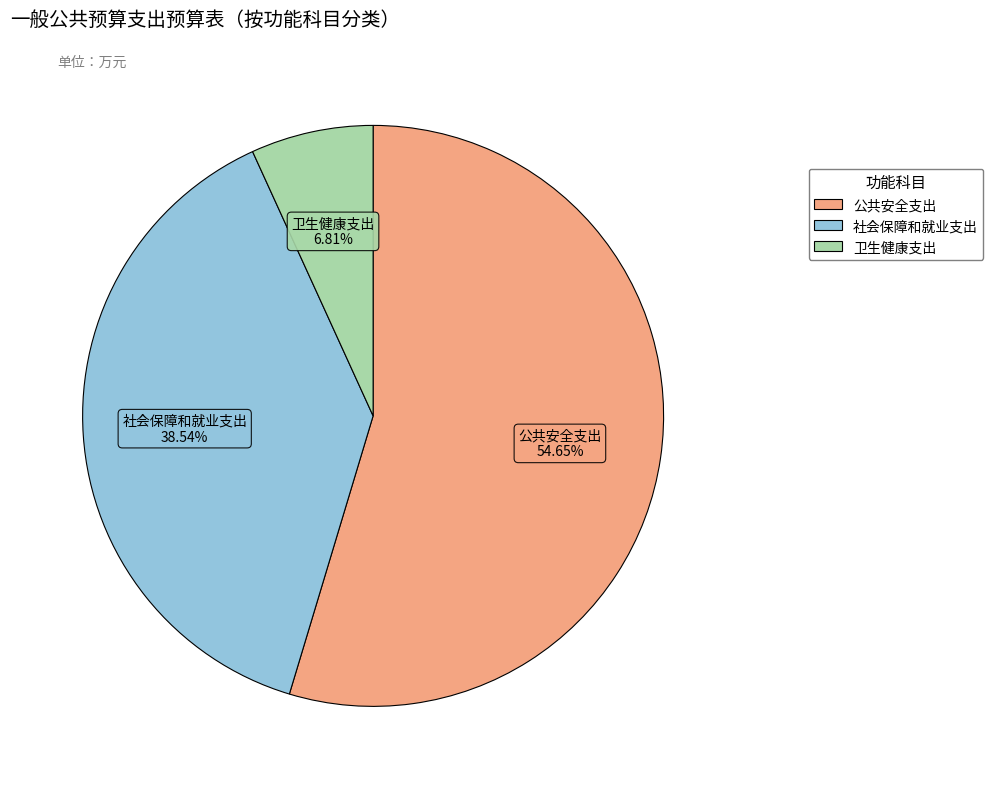

Combined, what portion of the pie is 公共安全支出 and 卫生健康支出?

61.5%